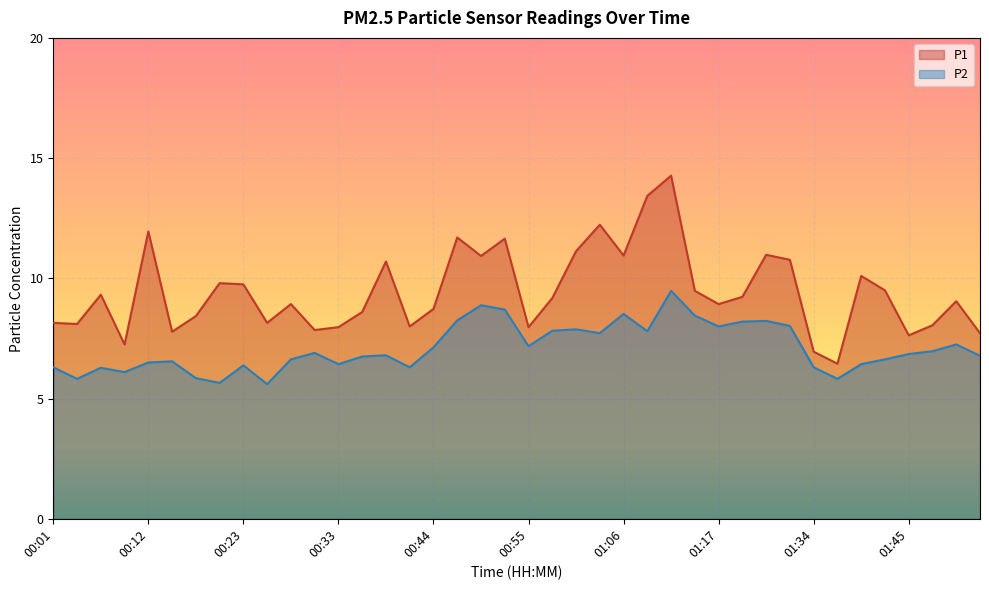

True or false: P2 and P1 cross at least once.

False